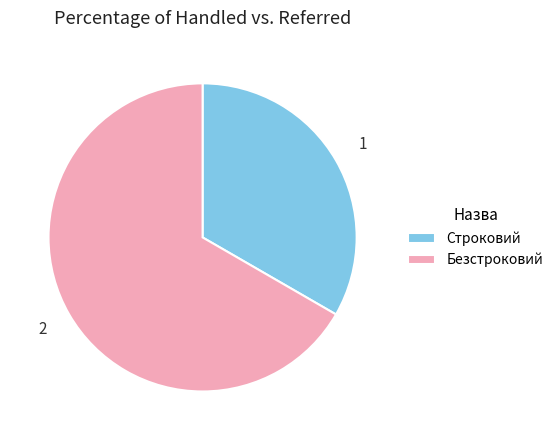

Is Безстроковий the majority of the pie?

Yes